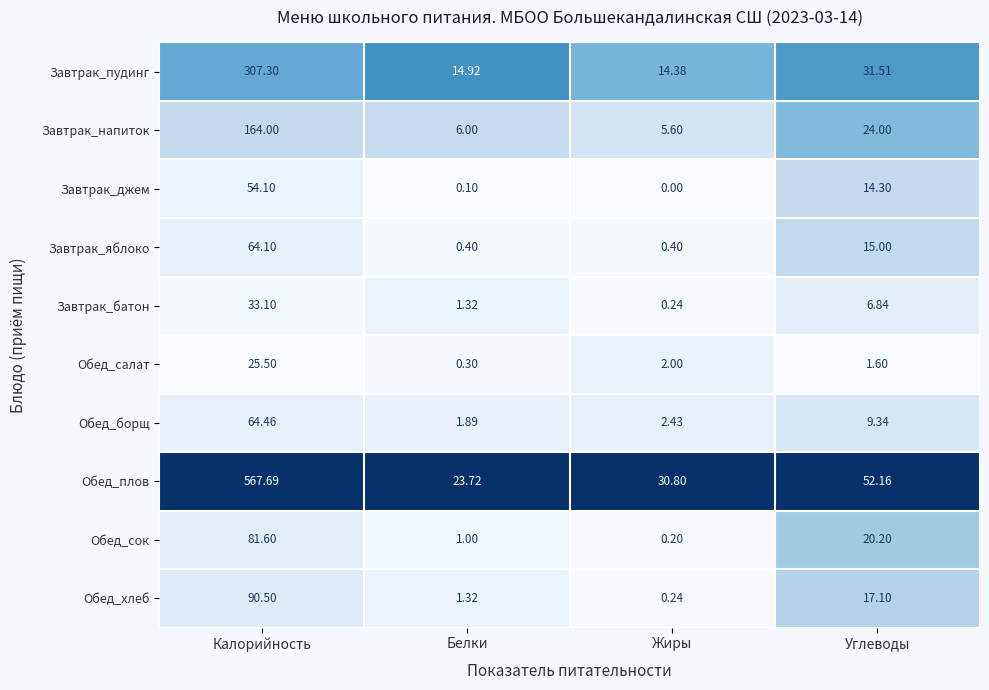

Which series has the largest total across all categories?

Обед_плов